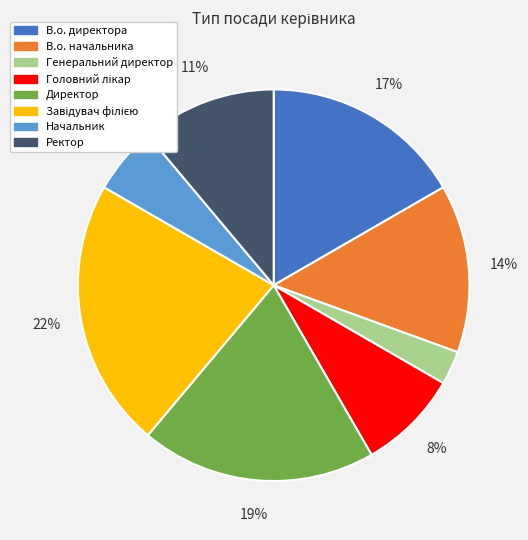

Do Начальник and В.о. начальника together represent more than half of the pie?

No